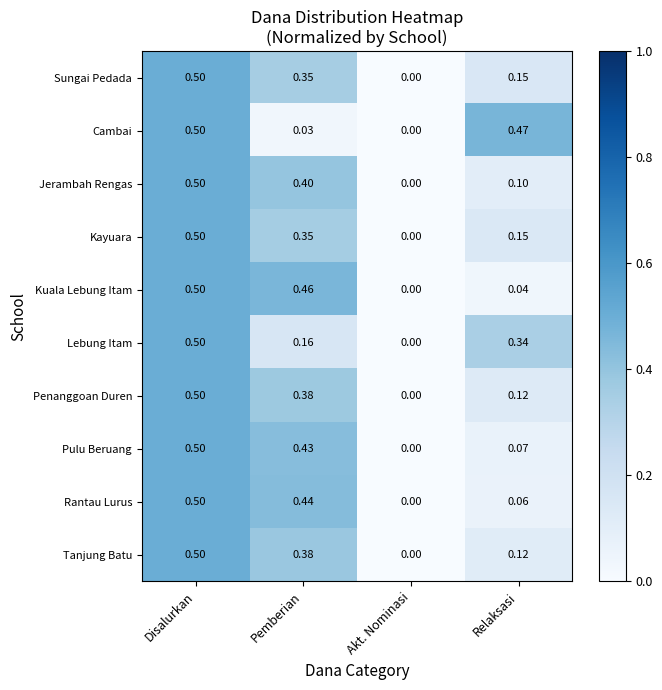

At which category is the sum across all series the highest?

Disalurkan